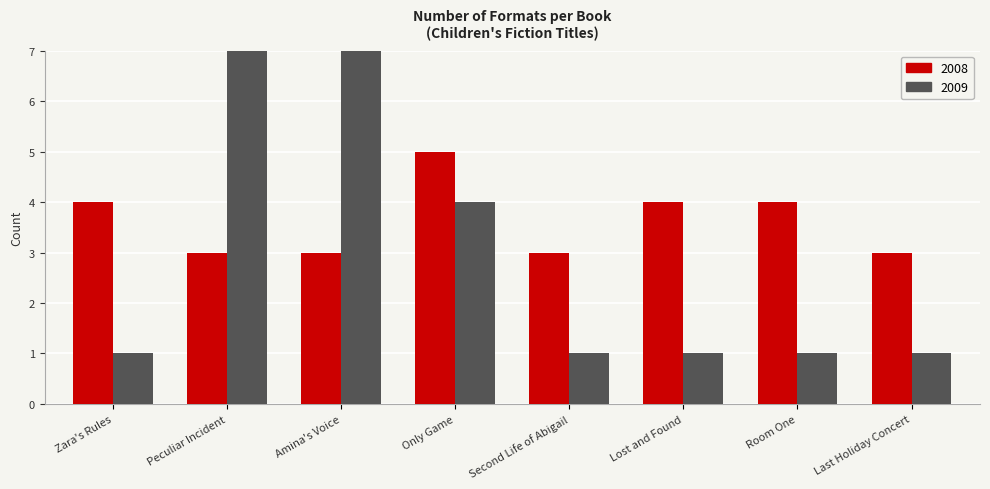

What is the difference between the maximum and minimum values?

2